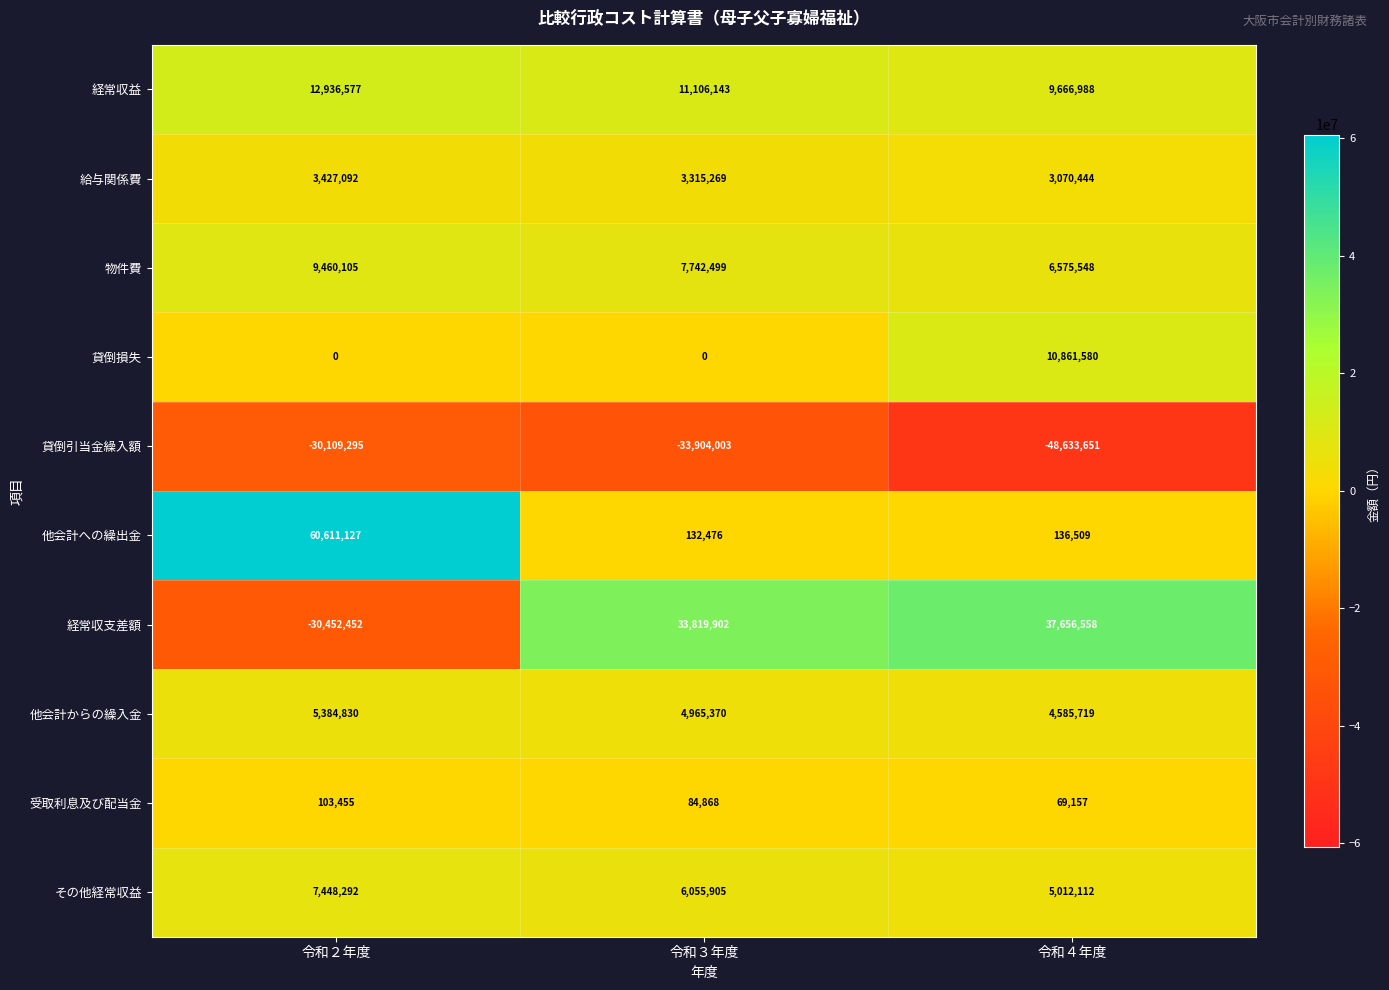

What is the difference between the highest and lowest values at 令和３年度?

67723905